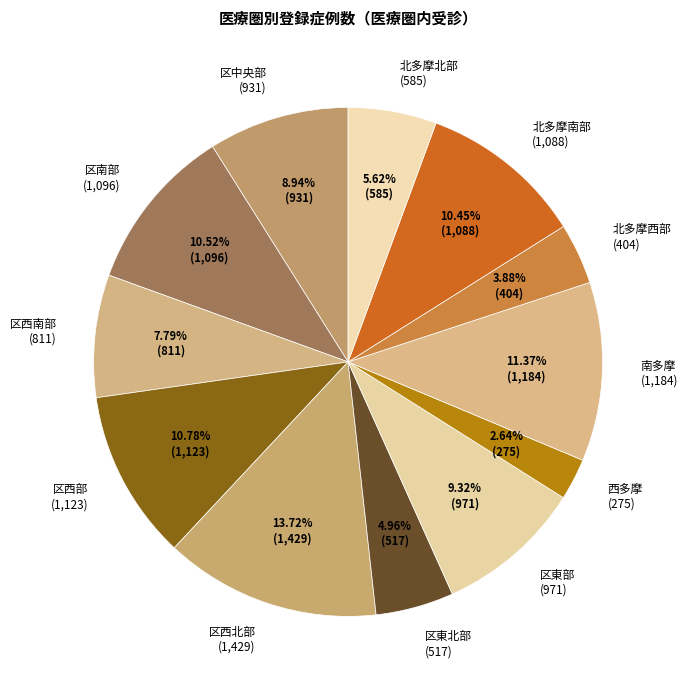

How many slices are in this pie chart?

12